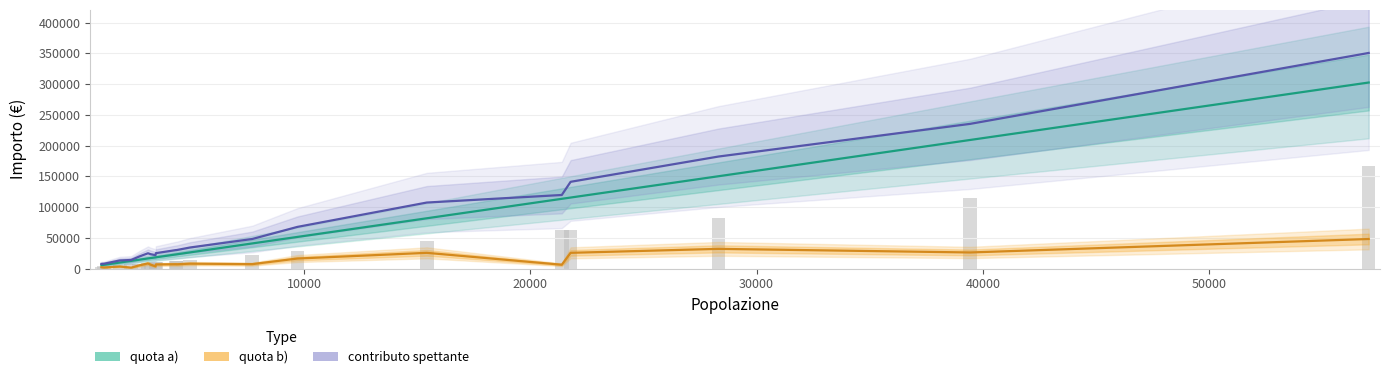

Reading right to left, extract all data points from this chart.

quota a): 302501.9	209088.4	150108.5	115473.4	113405.8	81766.0	51451.7	40869.8	26269.2	23088.3	23045.9	18279.8	18195.0	17012.7	16429.5	14356.6	12479.9	9834.4	6144.5	5503.0
quota b): 48070.2	26182.0	32026.5	25590.7	6238.2	25576.0	16304.3	7221.6	7971.4	6927.5	7084.6	6754.5	3590.6	6436.9	8417.1	5167.6	1478.5	3368.9	1727.8	2128.7
contributo spettante: 350572.2	235270.4	182135.0	141064.0	119644.0	107342.0	67755.9	48091.3	34240.6	30015.8	30130.5	25034.3	21785.5	23449.6	24846.7	19524.2	13958.4	13203.3	7872.3	7631.7